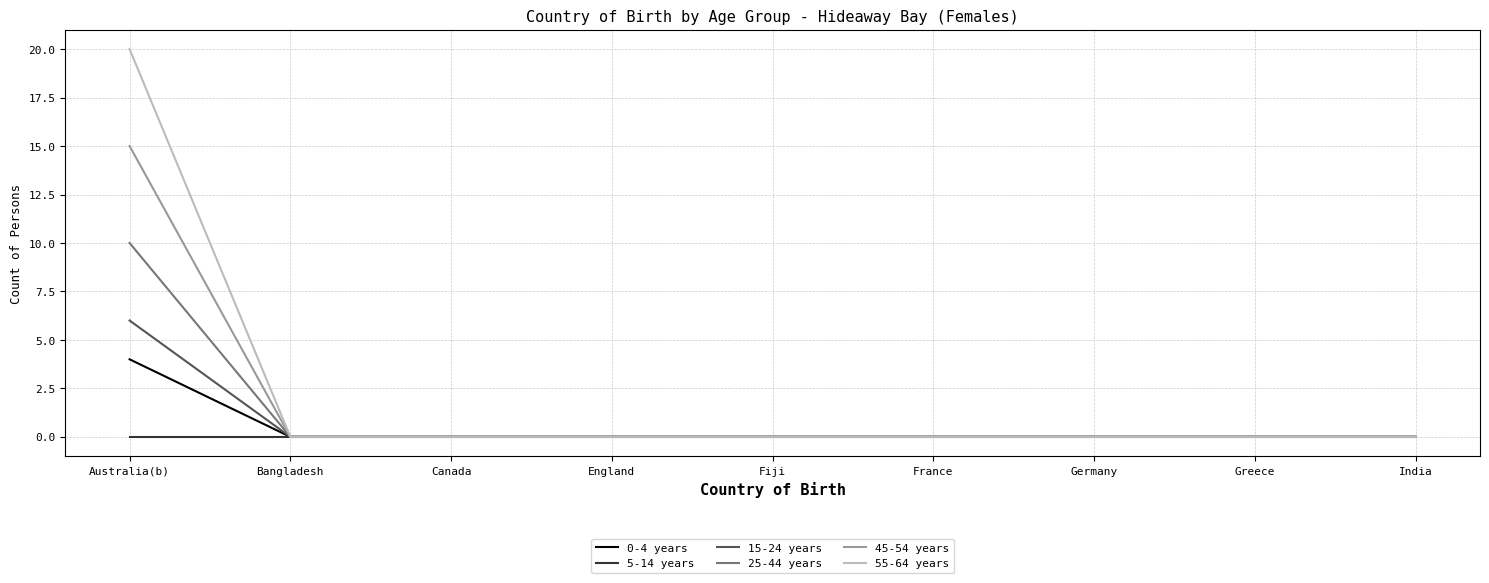

True or false: 25-44 years has a value of 0 at England.

True